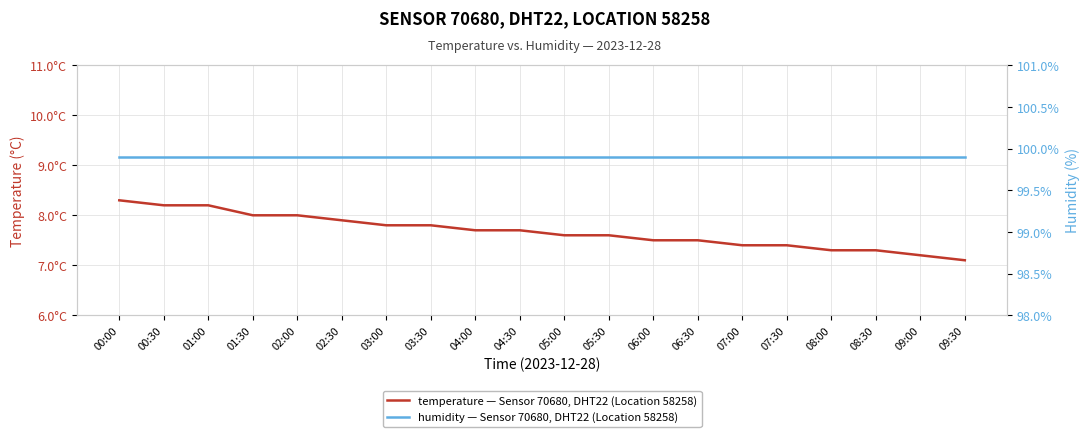

Reading left to right, what are all the values shown in this chart?

temperature: 00:00=8.3	00:30=8.2	01:00=8.2	01:30=8.0	02:00=8.0	02:30=7.9	03:00=7.8	03:30=7.8	04:00=7.7	04:30=7.7	05:00=7.6	05:30=7.6	06:00=7.5	06:30=7.5	07:00=7.4	07:30=7.4	08:00=7.3	08:30=7.3	09:00=7.2	09:30=7.1
humidity: 00:00=99.9	00:30=99.9	01:00=99.9	01:30=99.9	02:00=99.9	02:30=99.9	03:00=99.9	03:30=99.9	04:00=99.9	04:30=99.9	05:00=99.9	05:30=99.9	06:00=99.9	06:30=99.9	07:00=99.9	07:30=99.9	08:00=99.9	08:30=99.9	09:00=99.9	09:30=99.9